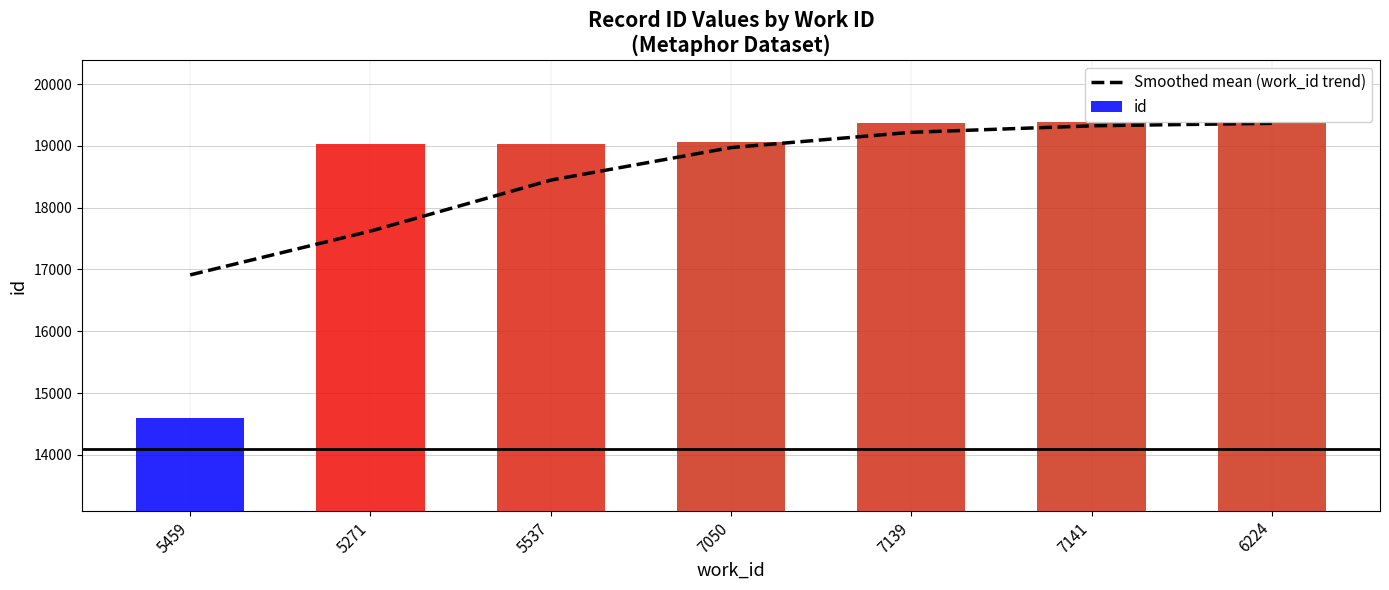

Approximately how many times larger is the value at 6224 compared to 5537?

1.0